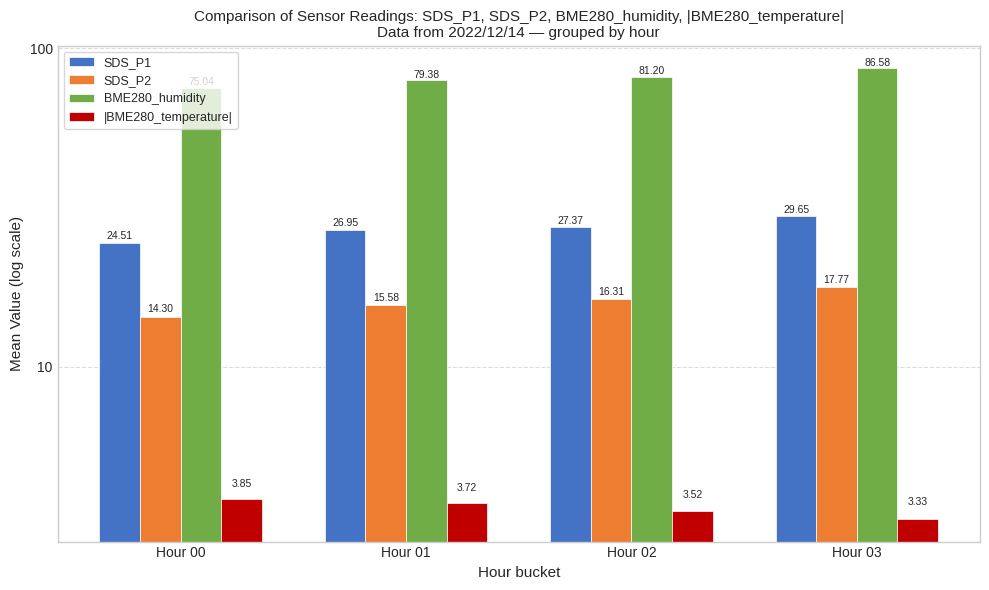

Reading left to right, extract all data points from this chart.

SDS_P1: Hour 00=24.5	Hour 01=27.0	Hour 02=27.4	Hour 03=29.7
SDS_P2: Hour 00=14.3	Hour 01=15.6	Hour 02=16.3	Hour 03=17.8
BME280_humidity: Hour 00=75.0	Hour 01=79.4	Hour 02=81.2	Hour 03=86.6
|BME280_temperature|: Hour 00=3.8	Hour 01=3.7	Hour 02=3.5	Hour 03=3.3